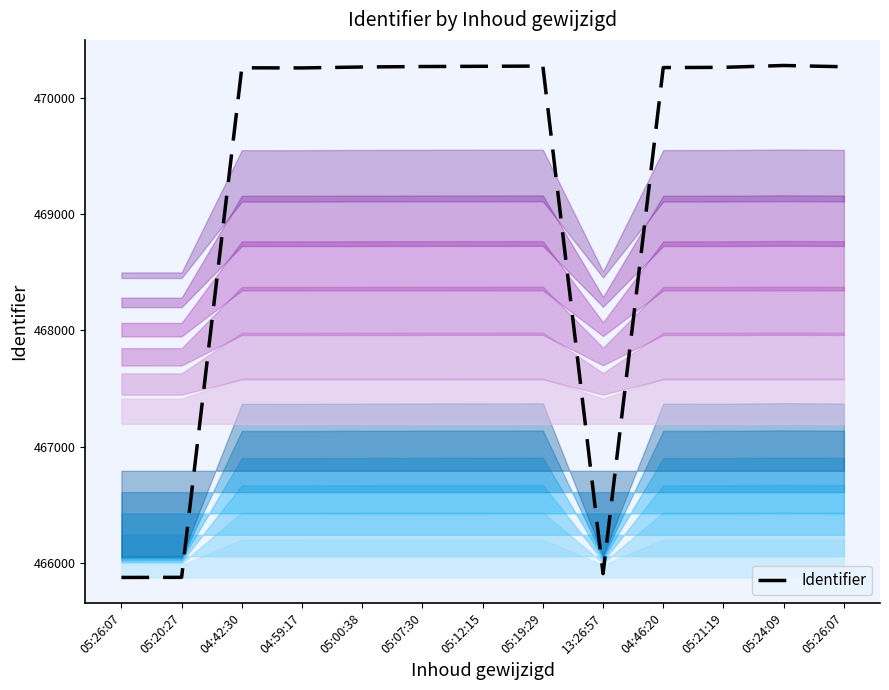

List the labels in order of value, largest first.

05:24:09, 05:19:29, 05:12:15, 05:07:30, 05:26:07, 05:00:38, 05:21:19, 04:46:20, 04:42:30, 04:59:17, 13:26:57, 05:20:27, 05:26:07